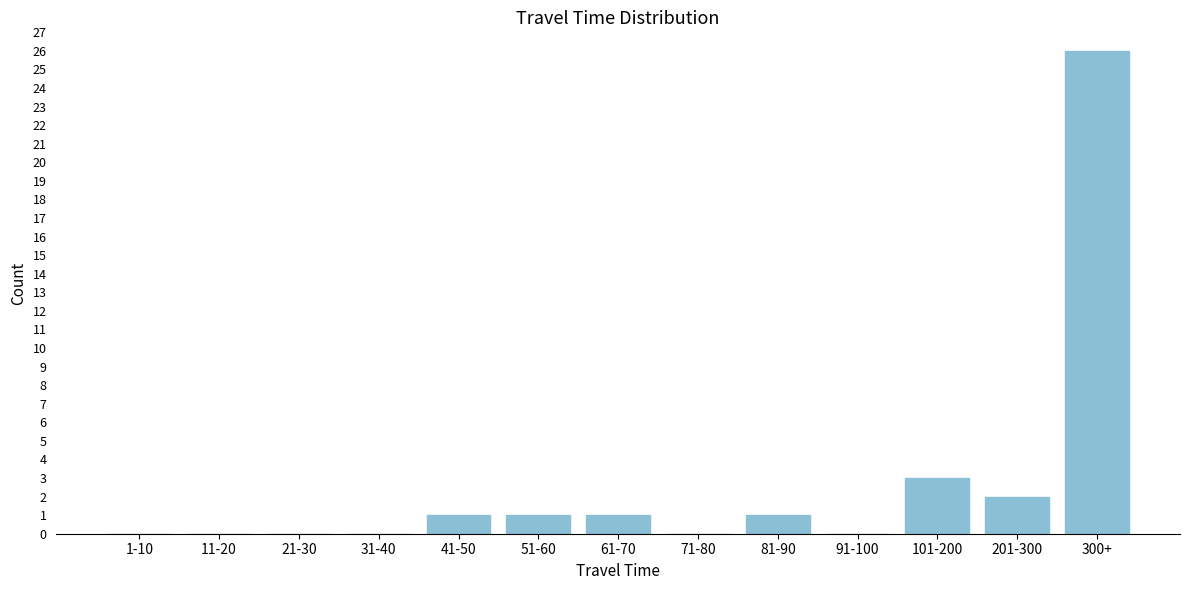

Reading left to right, list all the values displayed in this chart.

1-10=0	11-20=0	21-30=0	31-40=0	41-50=1	51-60=1	61-70=1	71-80=0	81-90=1	91-100=0	101-200=3	201-300=2	300+=26